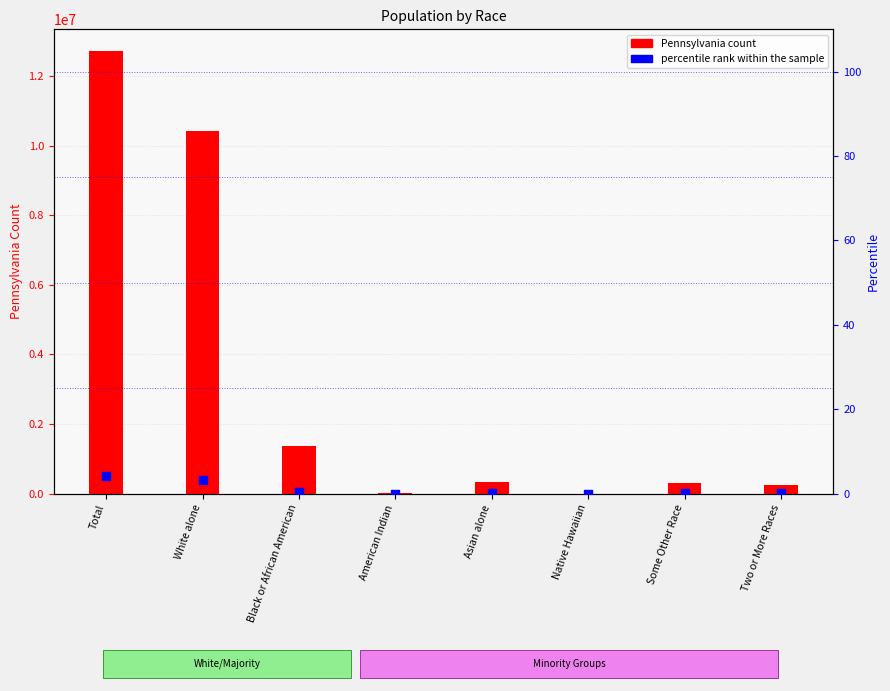

At how many categories does at least one series exceed 7485854?

2